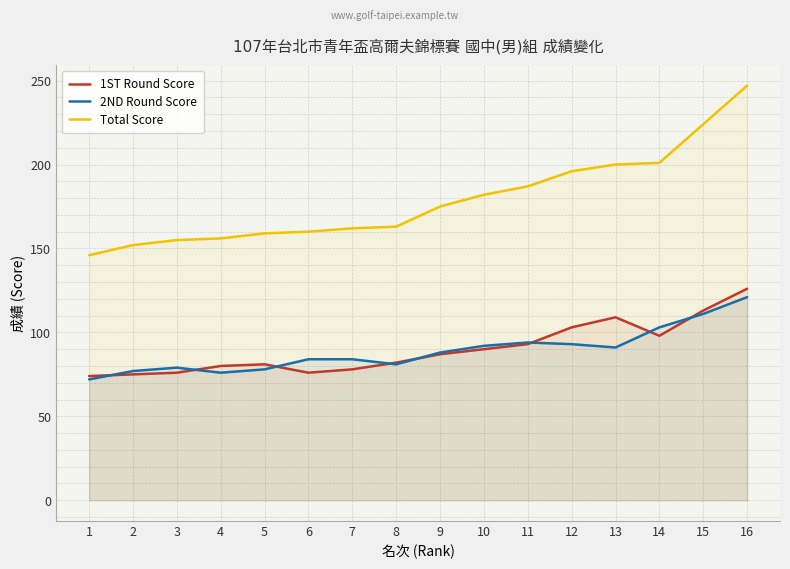

List the series in order of their peak value, lowest first.

2ND Round Score, 1ST Round Score, Total Score